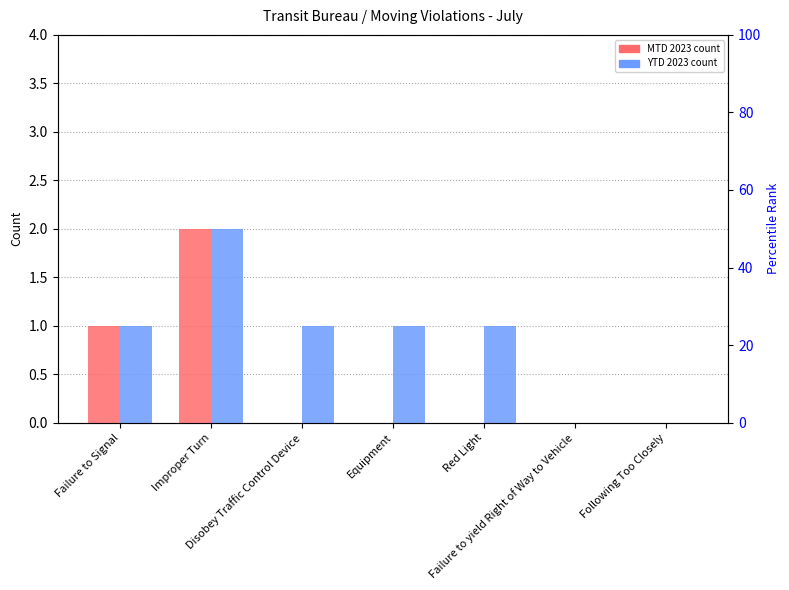

Rank the series by their maximum value, from lowest to highest.

MTD 2023, YTD 2023